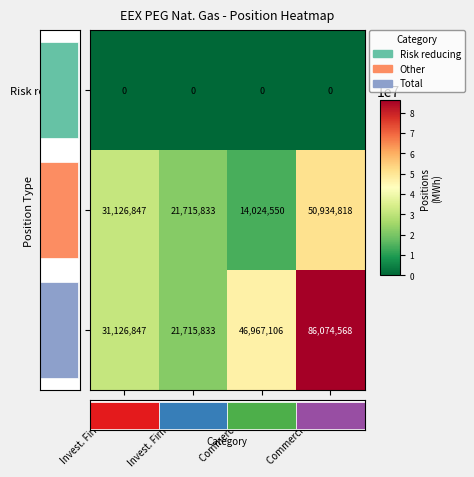

List the series in order of their peak value, lowest first.

Risk reducing, Other, Total